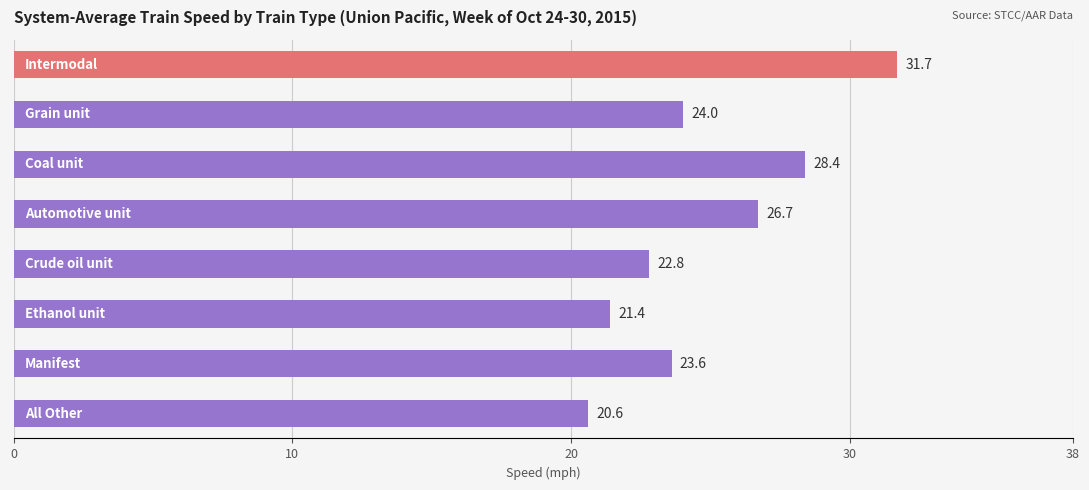

Reading top to bottom, list all the values displayed in this chart.

31.7	24.0	28.4	26.7	22.8	21.4	23.6	20.6